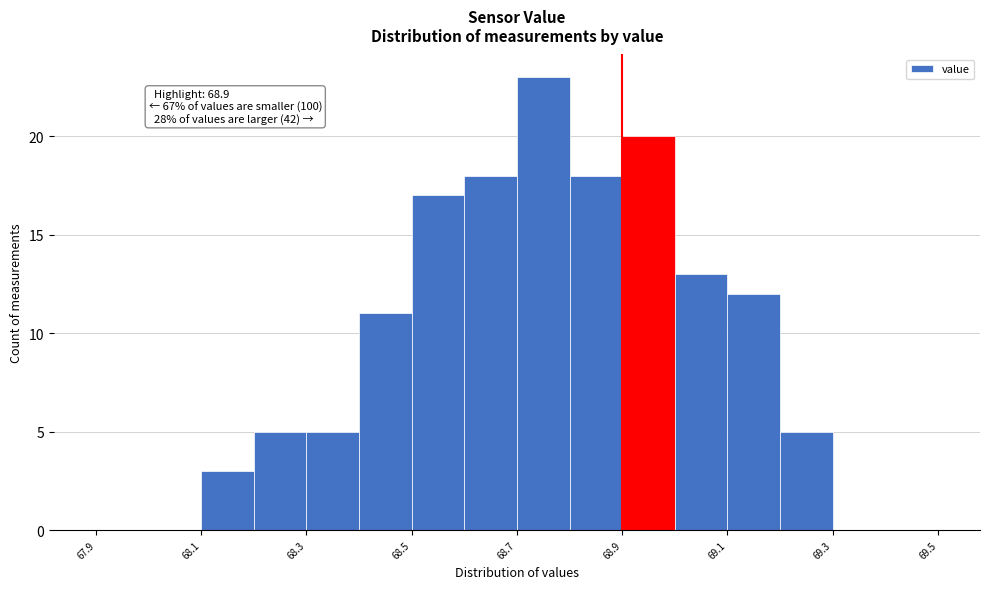

Over which range of the x-axis is the bar tallest?

68.7 to 68.8